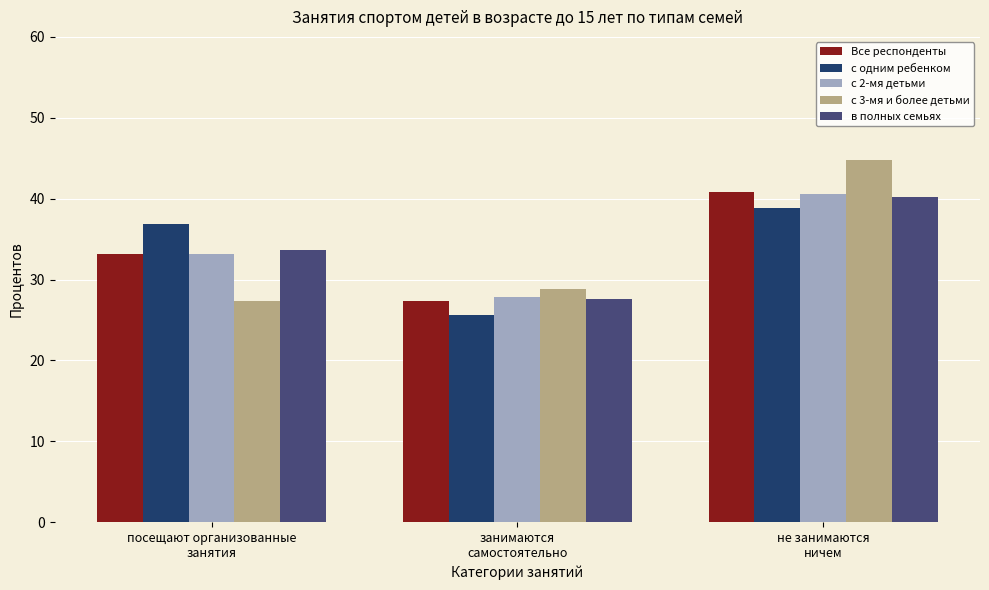

Which series has the widest spread of values?

с 3-мя и более детьми